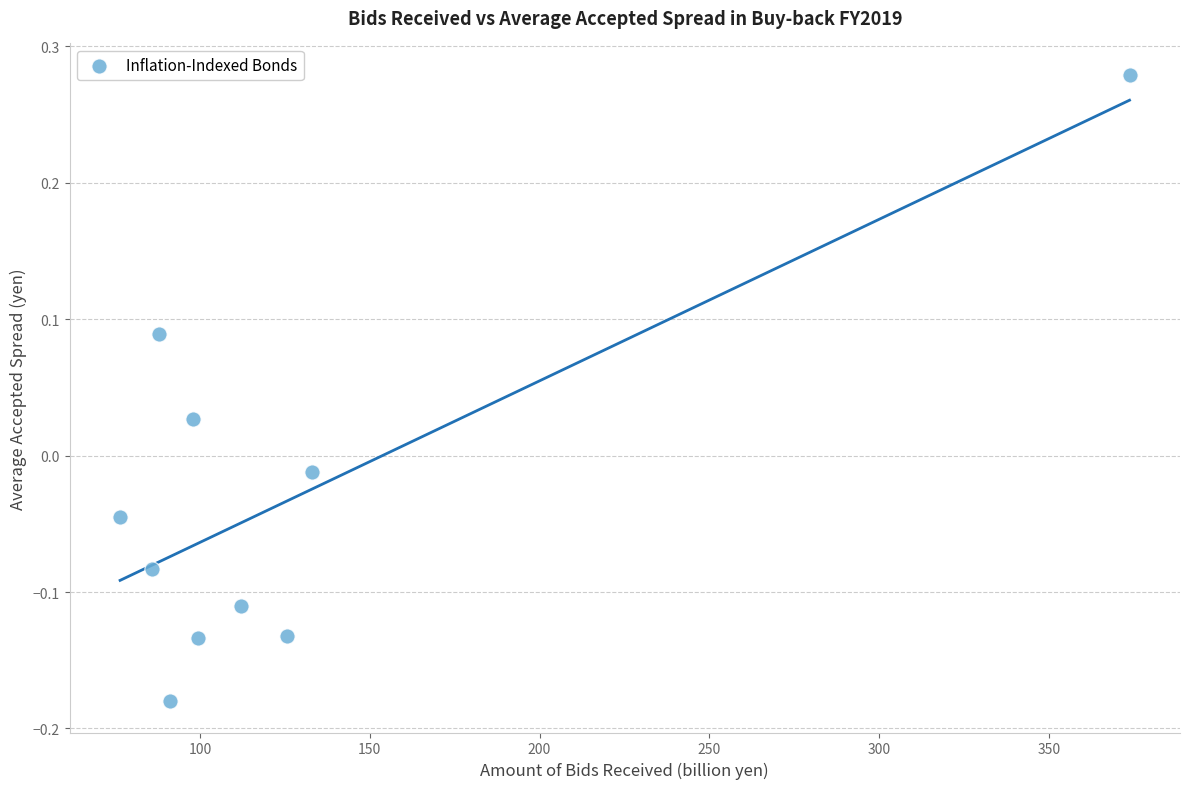

What is the range of Y values (max minus min)?

0.5